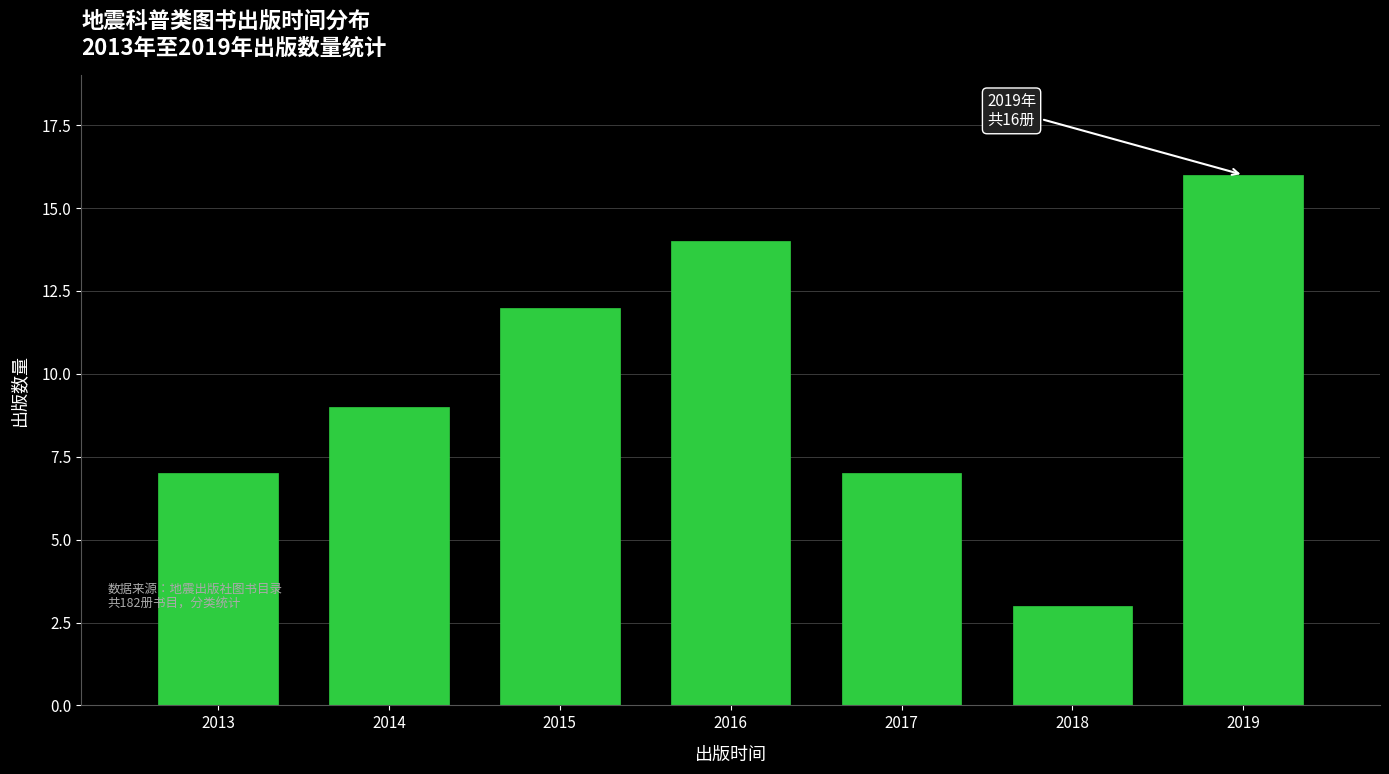

Reading left to right, transcribe all the data shown in this chart.

2013=7	2014=9	2015=12	2016=14	2017=7	2018=3	2019=16